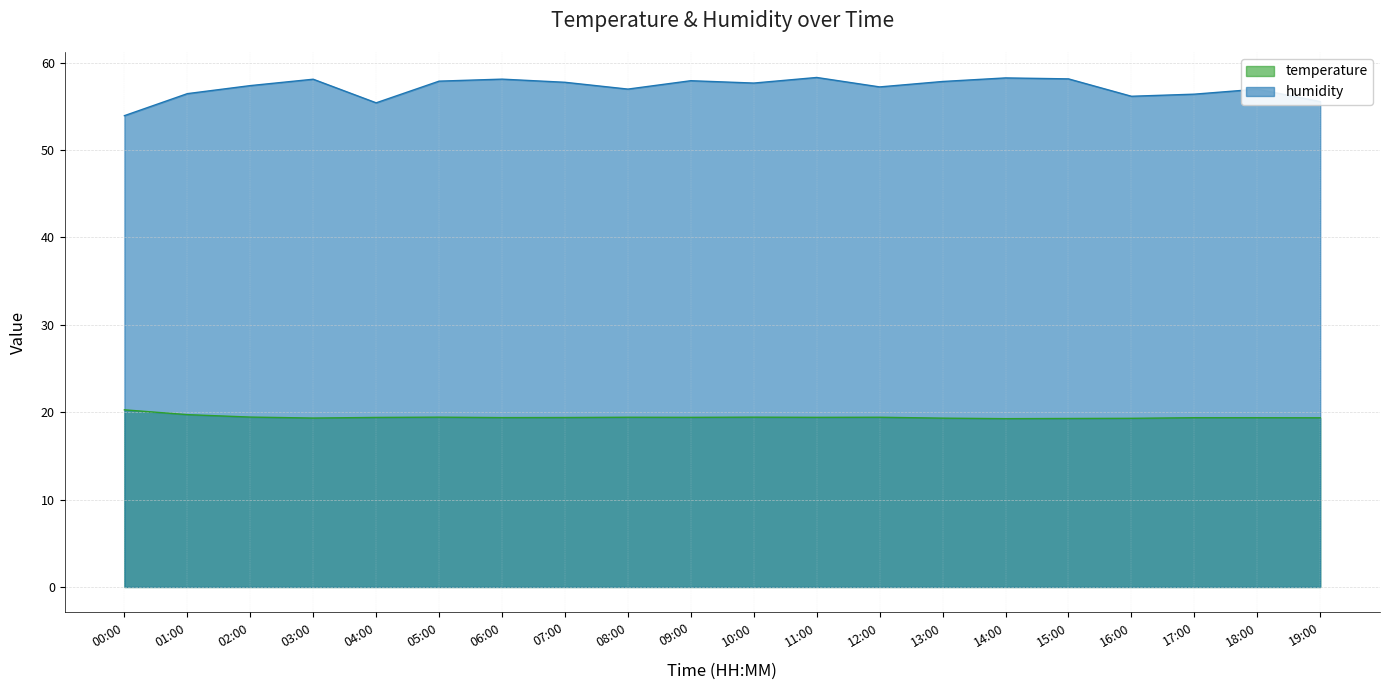

How many interior local peaks does the humidity series have?

6